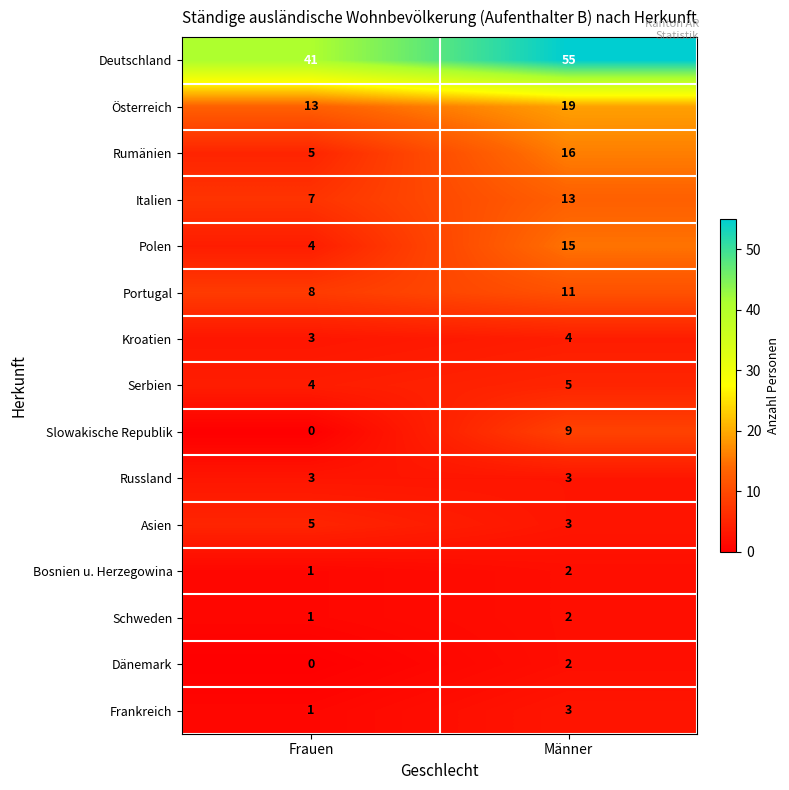

At which category is the sum across all series the highest?

Männer